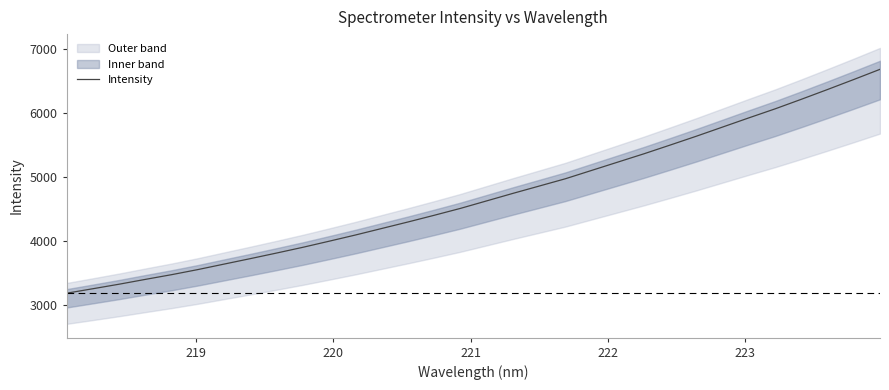

What is the value of the 19th point from the left?

4857.5